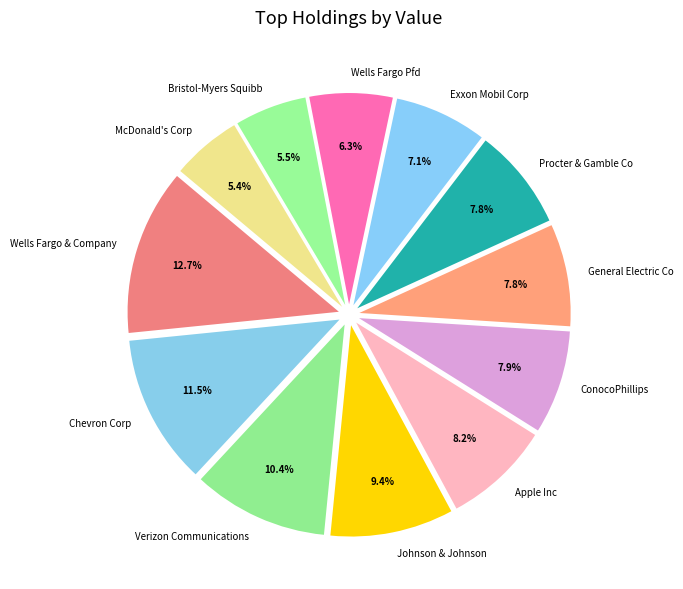

Is Bristol-Myers Squibb the majority of the pie?

No